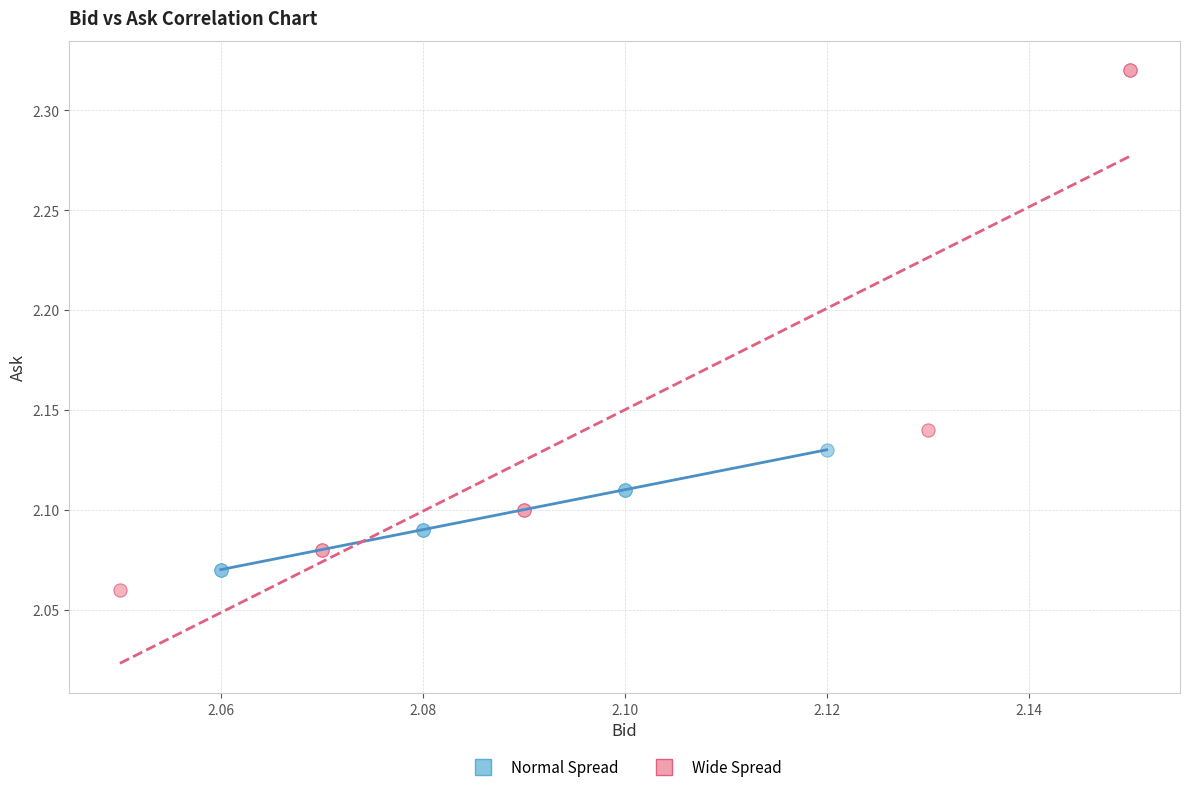

Which series has the largest Y range (max minus min)?

Wide Spread